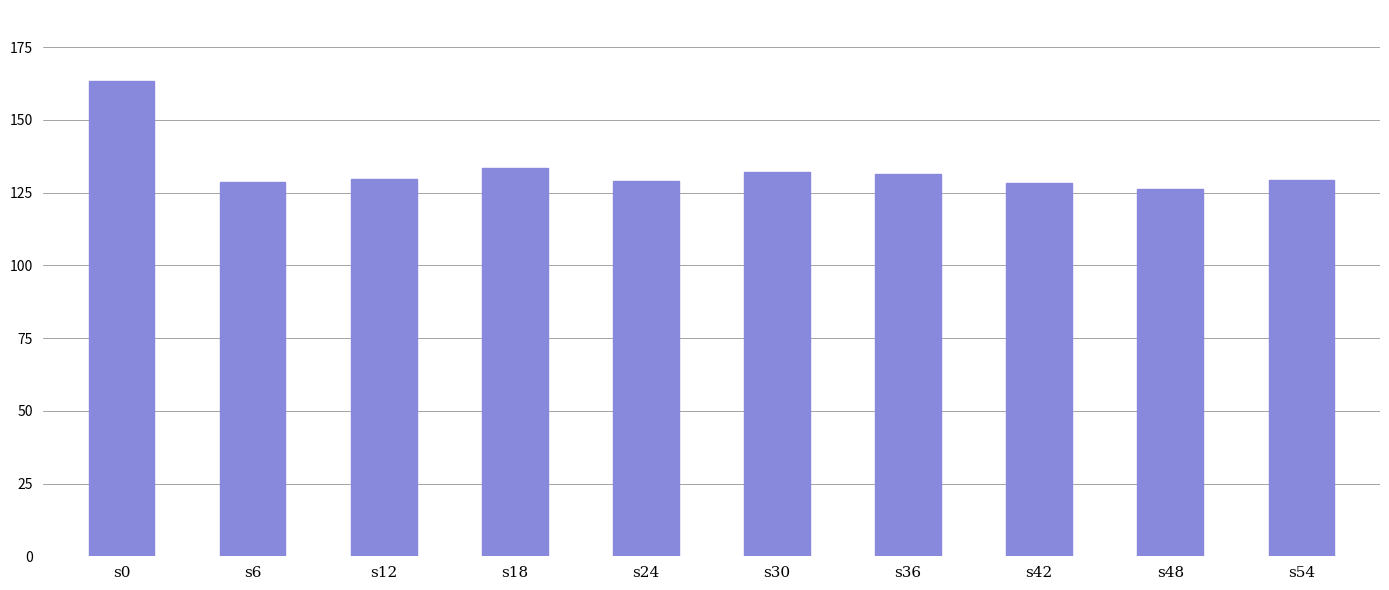

How many bars are there in total?

10